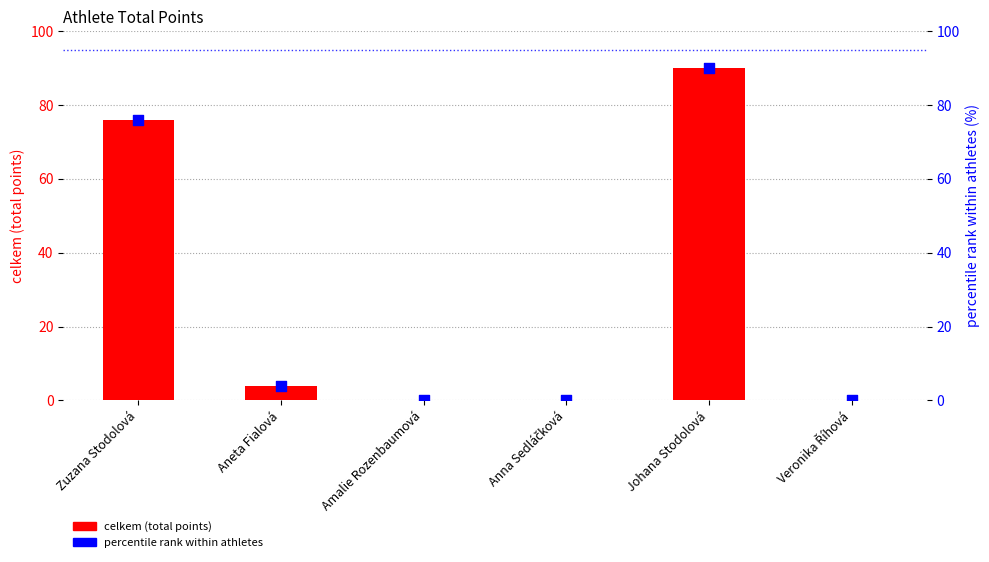

What is the total value across all series at Johana Stodolová?

180